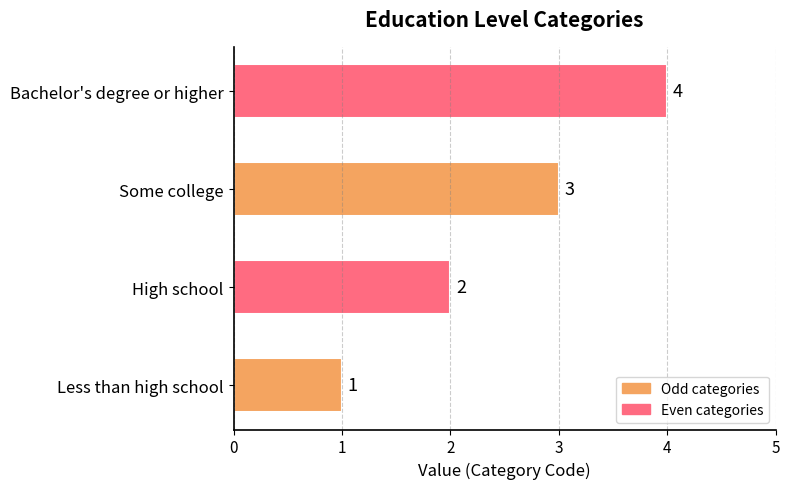

Which label corresponds to the smallest value in the chart?

Less than high school